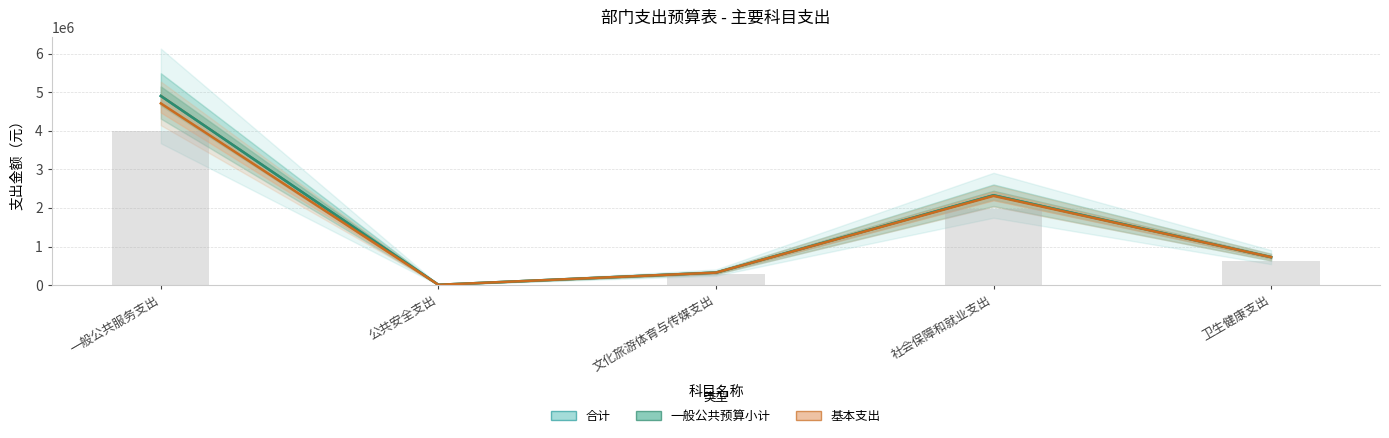

Is it true that 基本支出 equals 2181.5 at 公共安全支出?

False